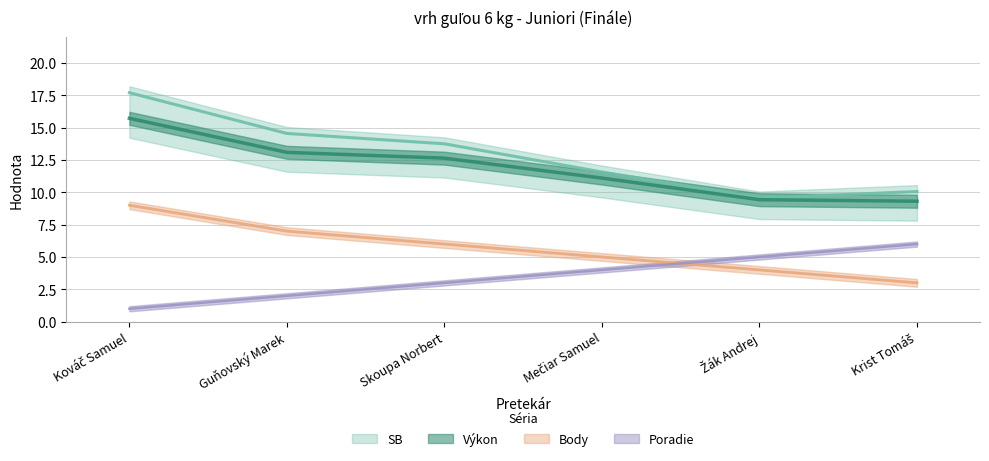

What are all the series names shown in the legend?

Výkon, Body, SB, Poradie